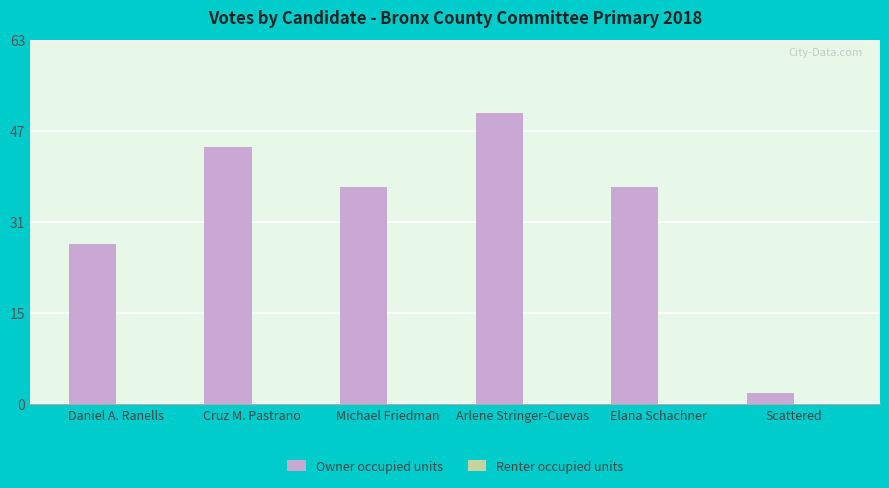

Count the number of data series in this chart.

2